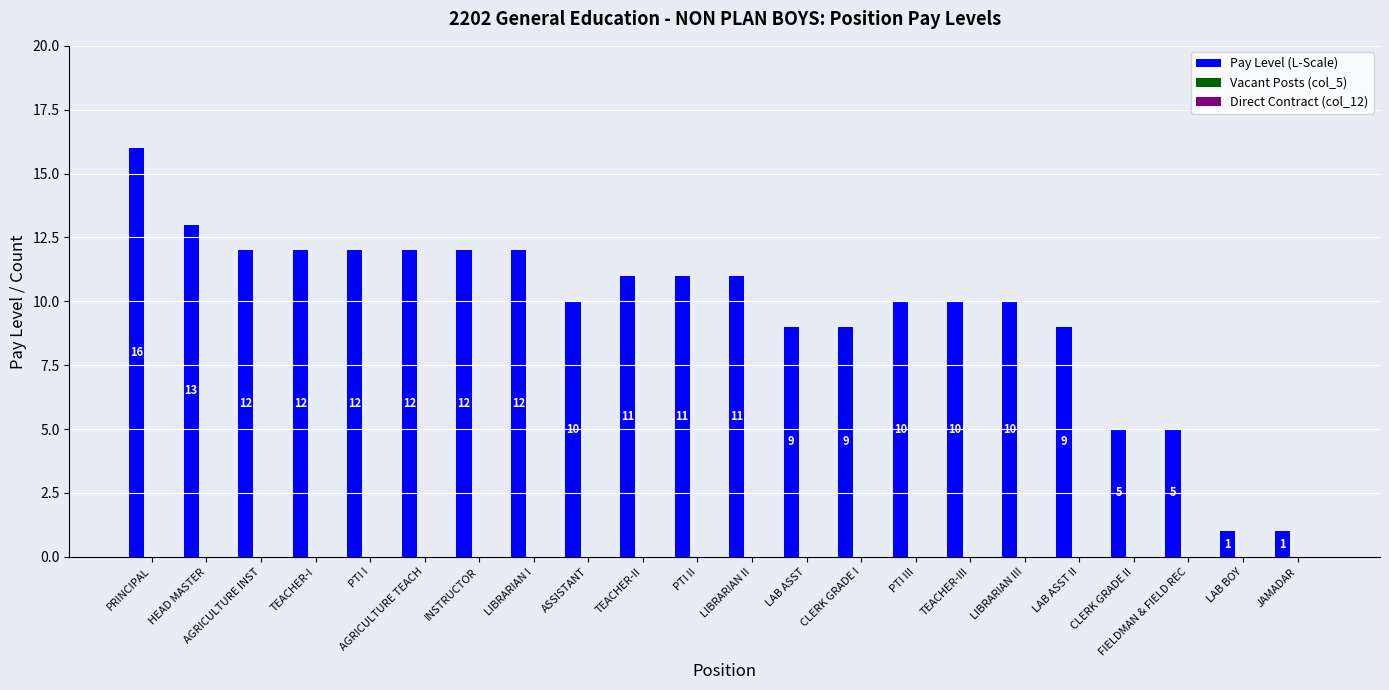

Reading left to right, extract all data points from this chart.

16	13	12	12	12	12	12	12	10	11	11	11	9	9	10	10	10	9	5	5	1	1